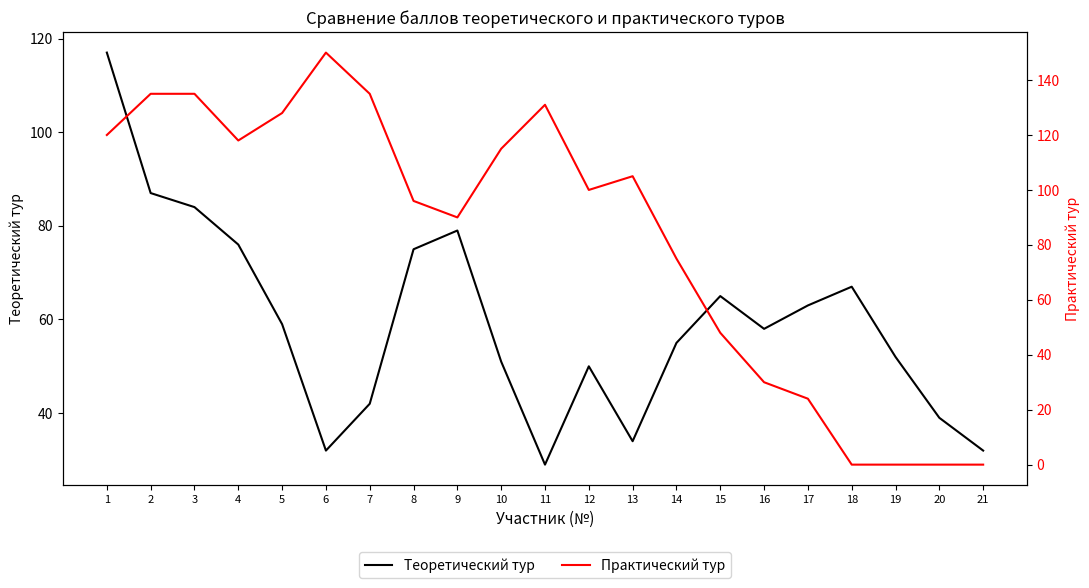

Reading left to right, what are all the values shown in this chart?

Теоретический тур: 1=117	2=87	3=84	4=76	5=59	6=32	7=42	8=75	9=79	10=51	11=29	12=50	13=34	14=55	15=65	16=58	17=63	18=67	19=52	20=39	21=32
Практический тур: 1=120	2=135	3=135	4=118	5=128	6=150	7=135	8=96	9=90	10=115	11=131	12=100	13=105	14=75	15=48	16=30	17=24	18=0	19=0	20=0	21=0